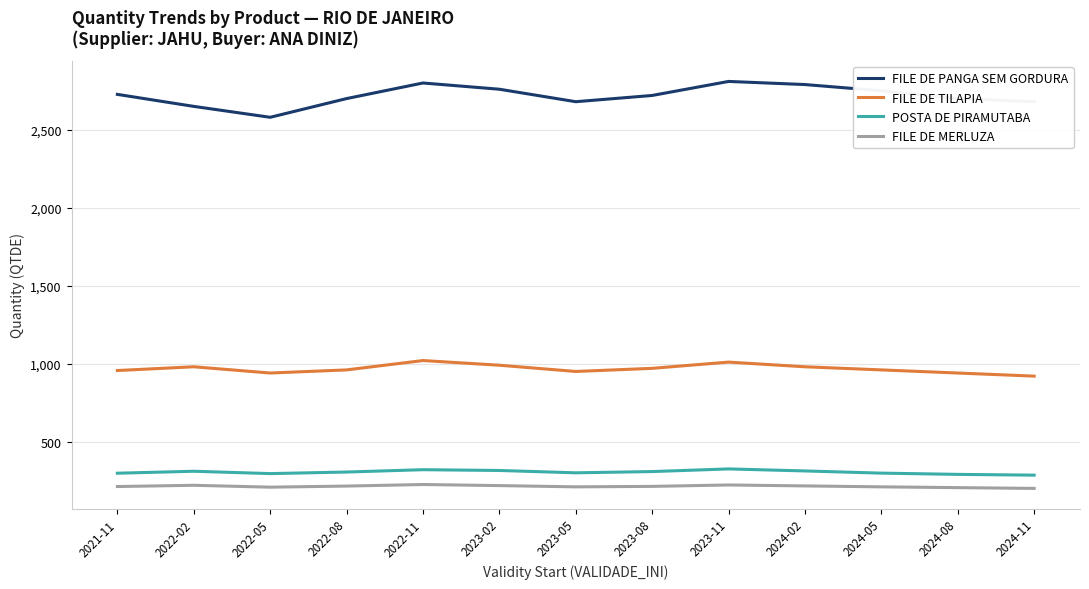

Rank the series by their maximum value, from highest to lowest.

FILE DE PANGA SEM GORDURA, FILE DE TILAPIA, POSTA DE PIRAMUTABA, FILE DE MERLUZA